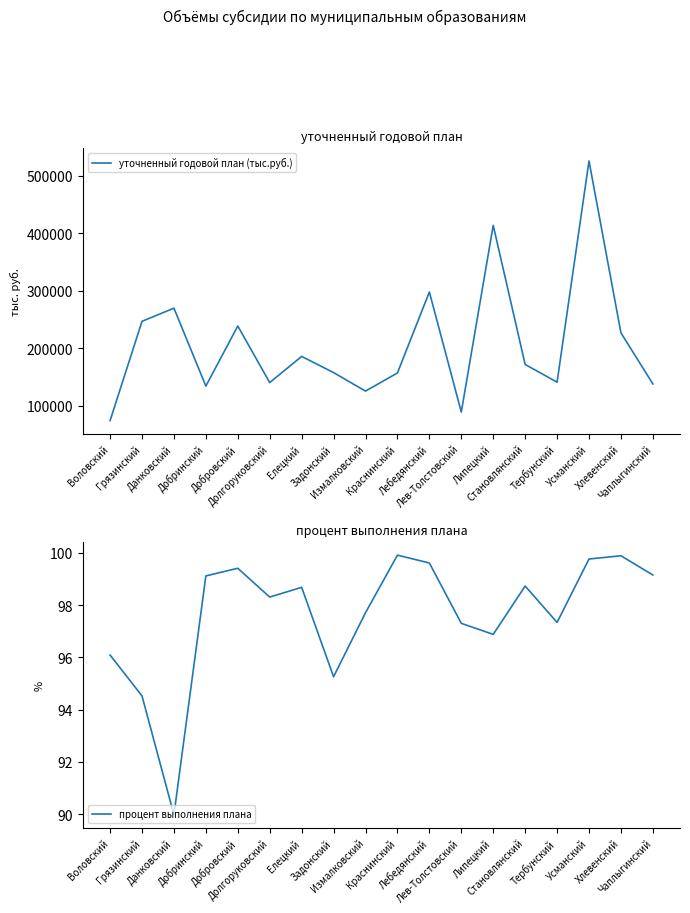

What is the difference between the maximum and minimum values in the процент выполнения плана series?

9.9